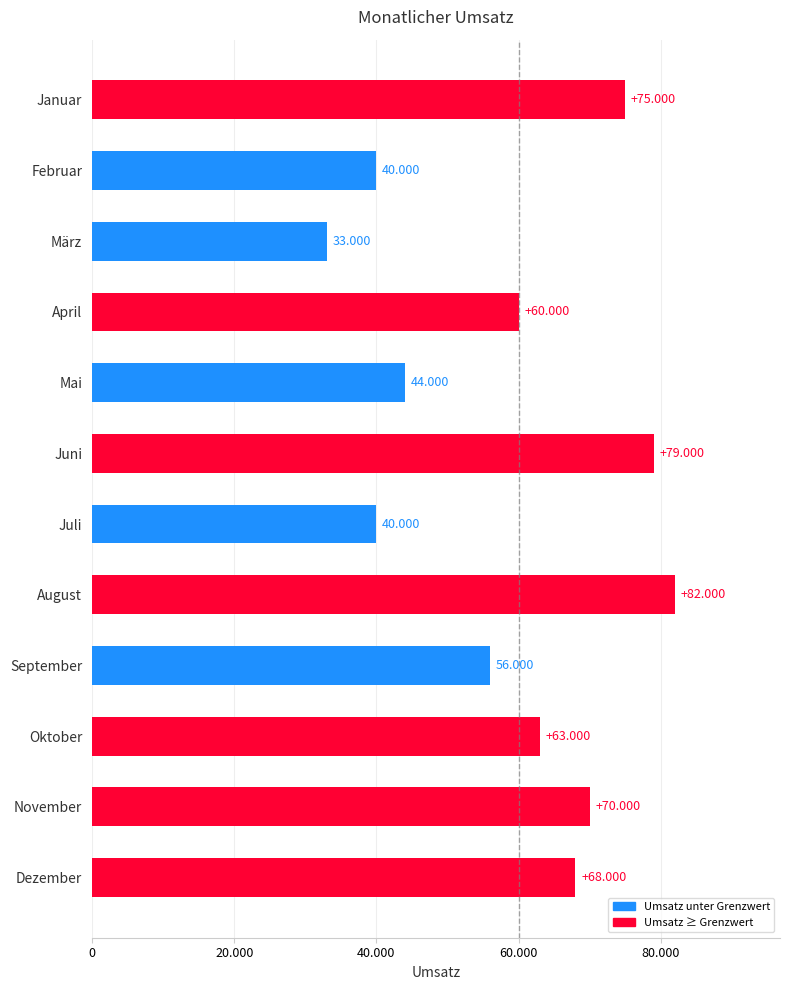

Are the bars horizontal?

Yes